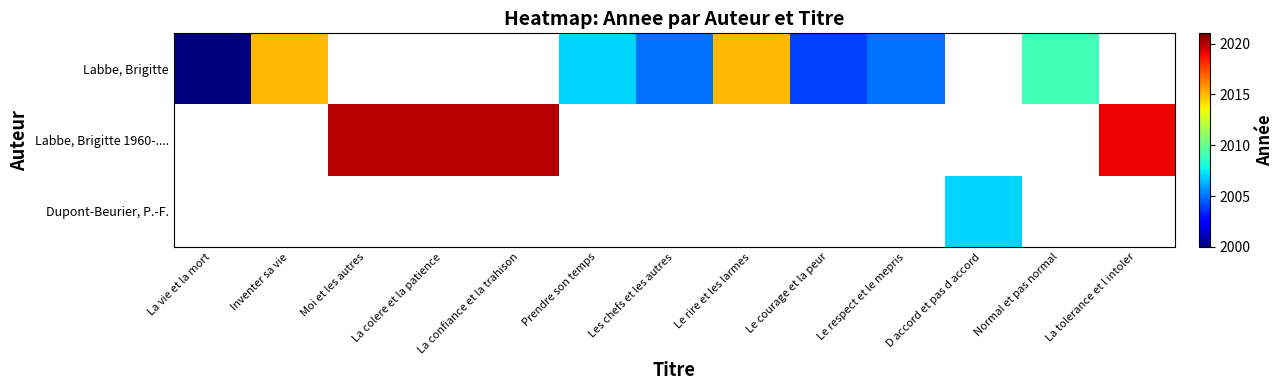

What is the greatest value displayed?

2020.0